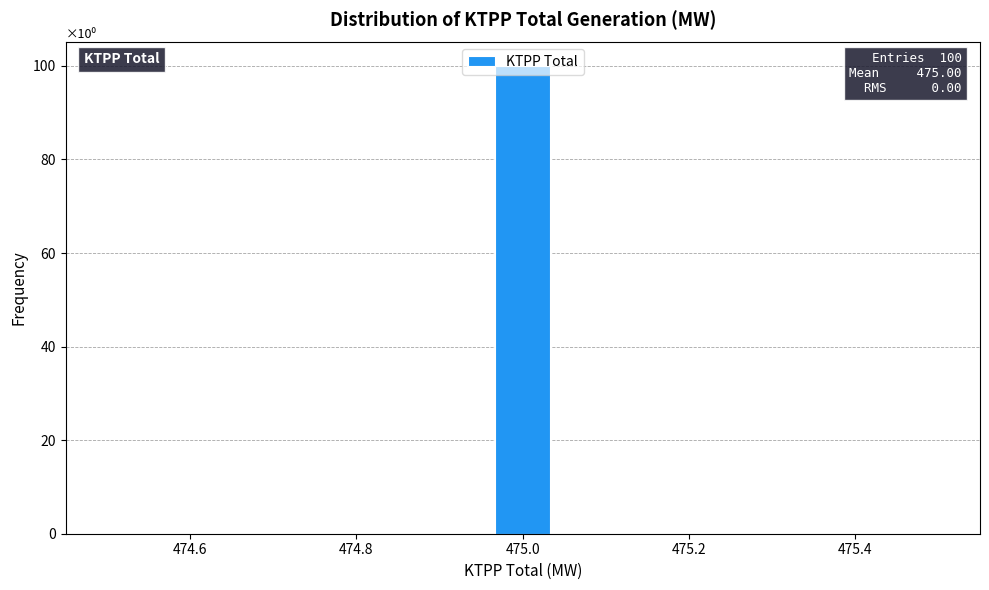

Read against the x-axis, roughly where is the centre of the tallest bar?

475.00